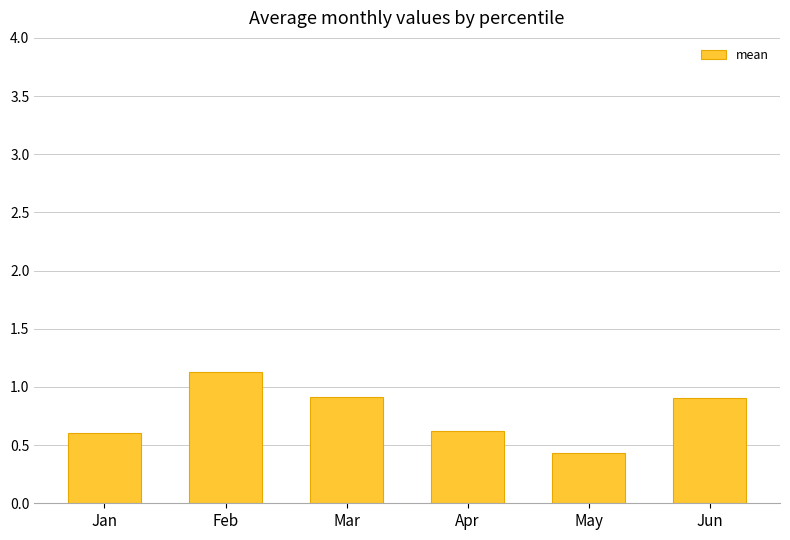

Approximately how many times larger is the value at May compared to Feb?

0.4